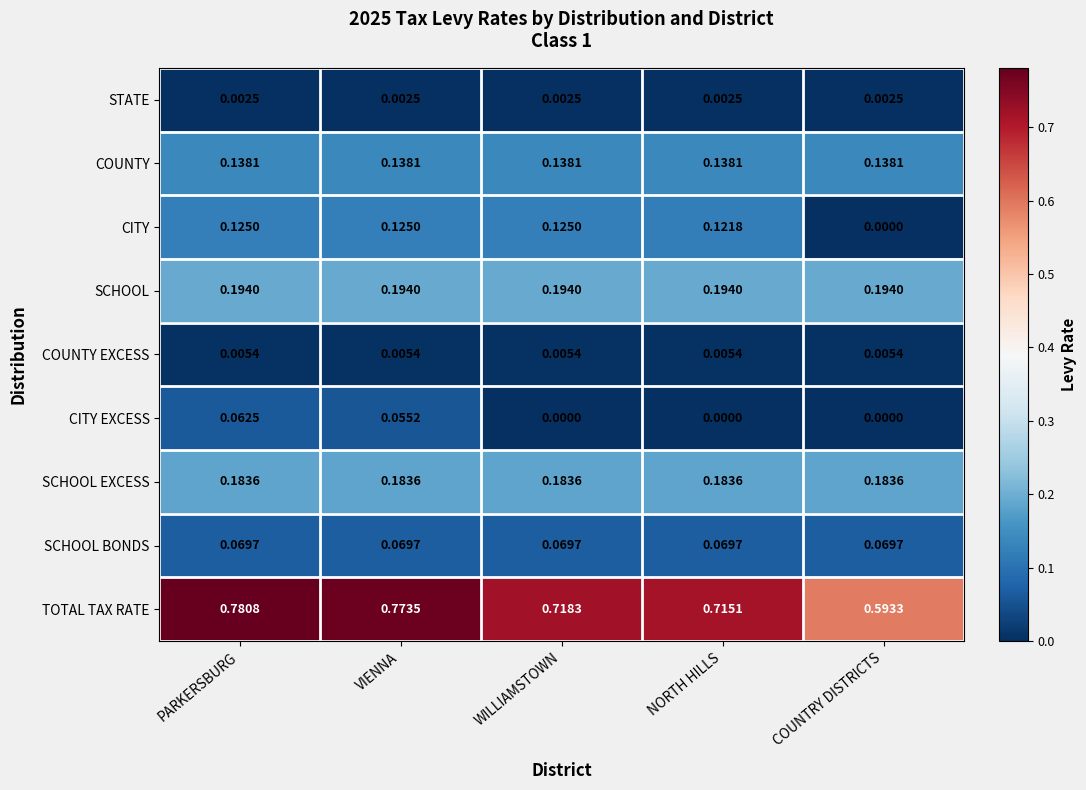

Between VIENNA and NORTH HILLS, which series saw the biggest shift?

TOTAL TAX RATE